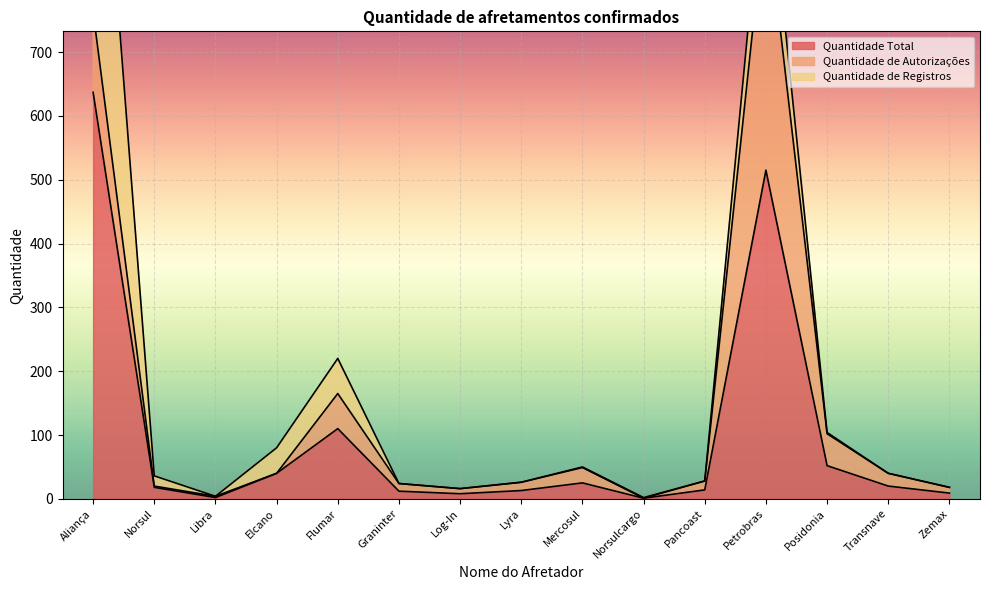

List the labels in order of Quantidade Total value, largest first.

Aliança, Petrobras, Flumar, Posidonia, Elcano, Mercosul, Transnave, Norsul, Pancoast, Lyra, Graninter, Zemax, Log-In, Libra, Norsulcargo